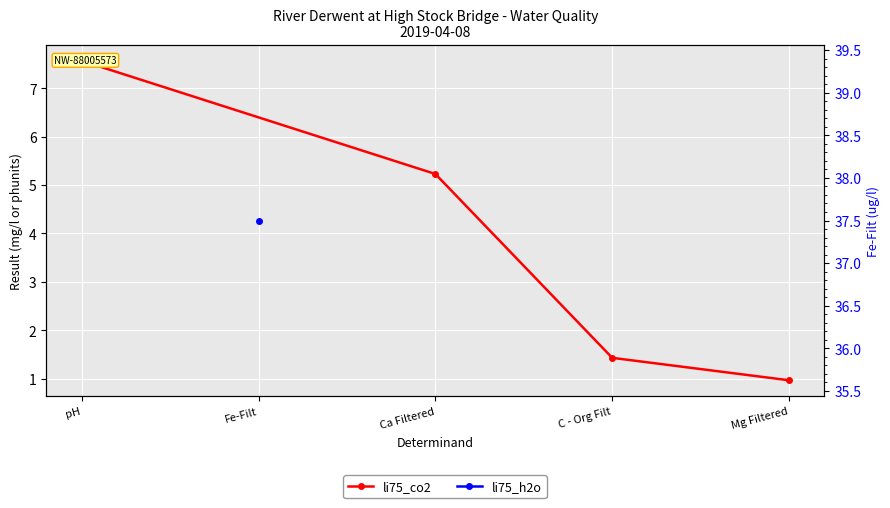

Between Mg Filtered and pH, which is larger?

pH